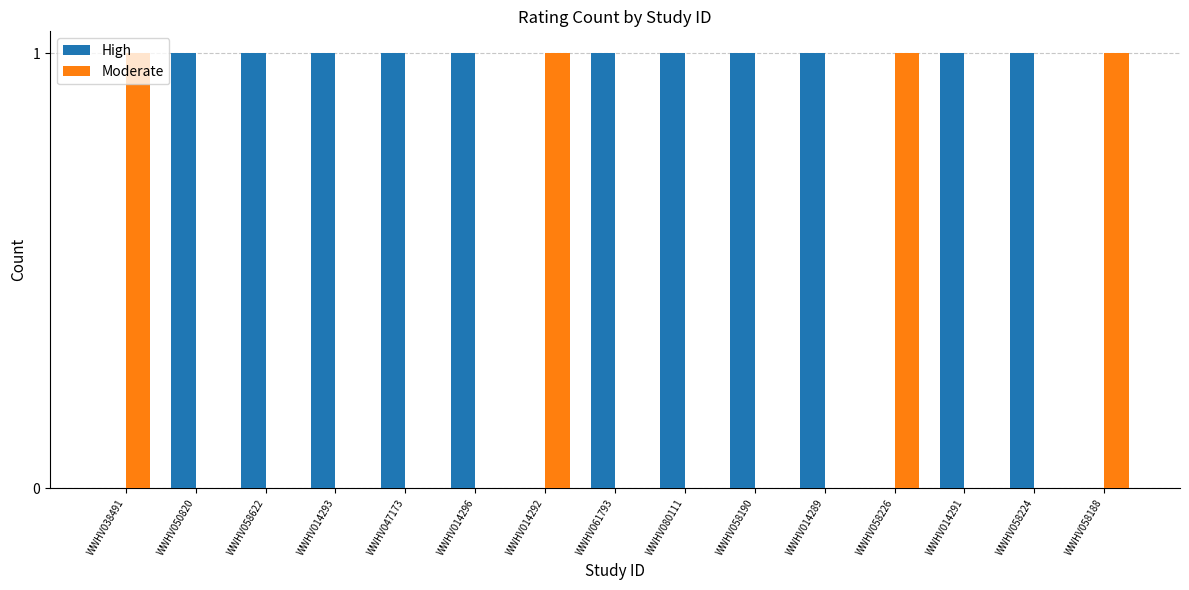

Is the value of Moderate at WWHV058622 greater than the value of High at WWHV061793?

No